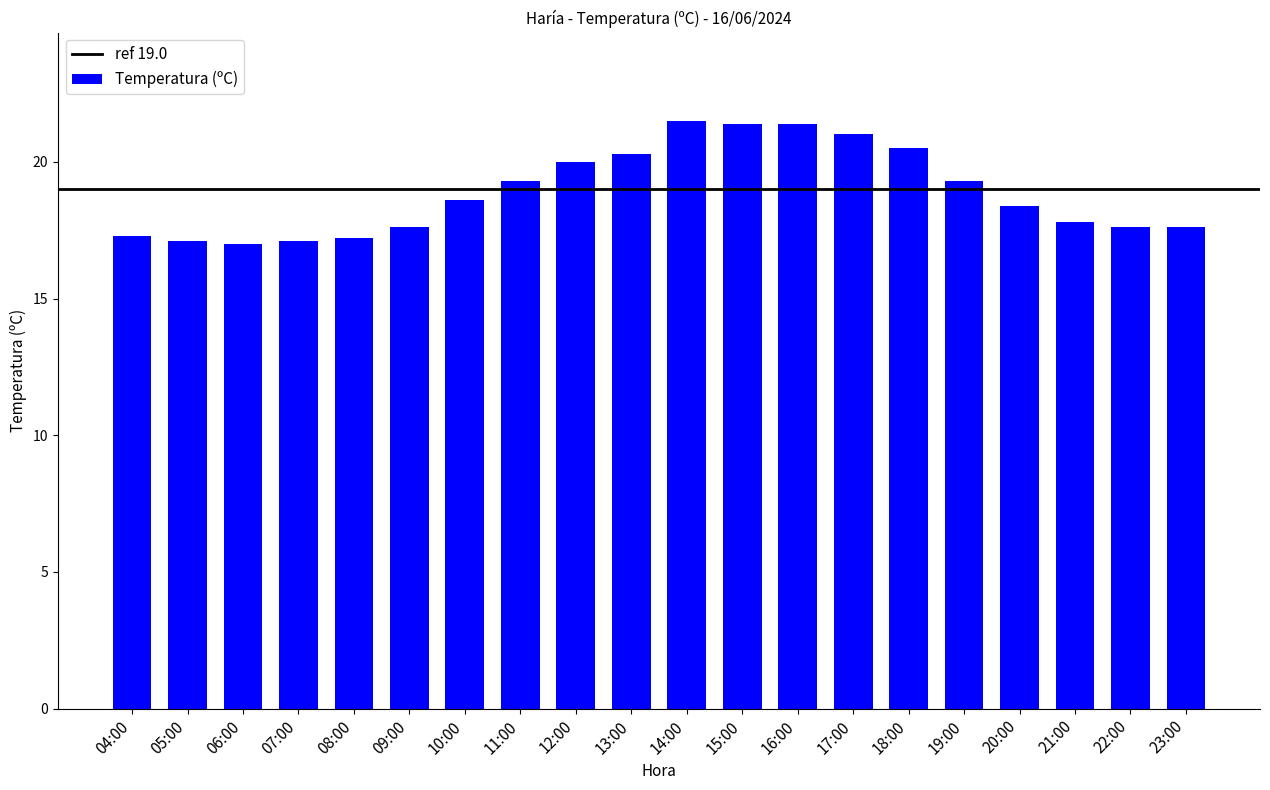

What is the difference between the maximum and second lowest values?

4.4